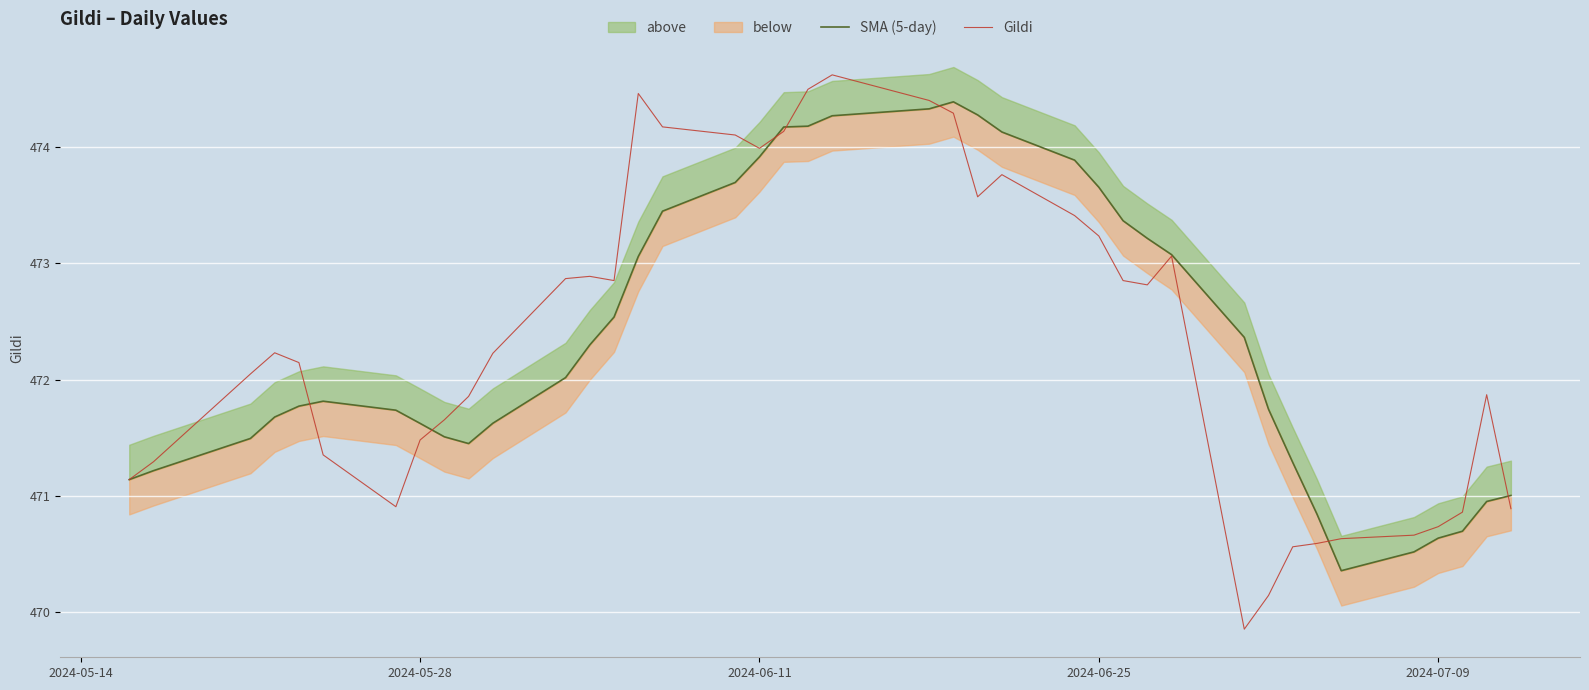

True or false: SMA (5-day) and Gildi cross at least once.

True